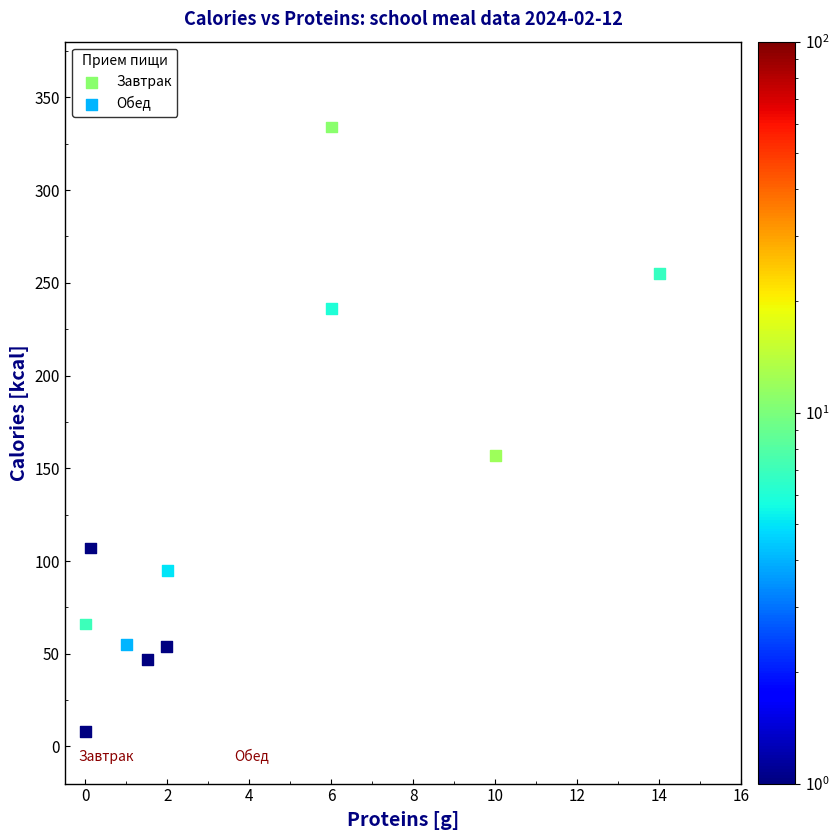

Which series contains the highest Y value?

Завтрак